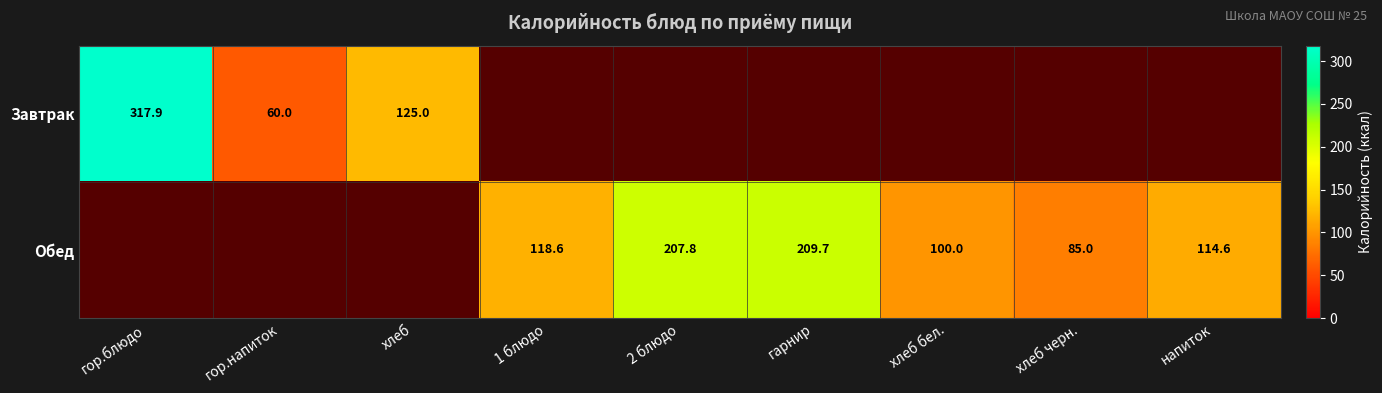

Which label corresponds to the smallest value in the chart?

гор.напиток